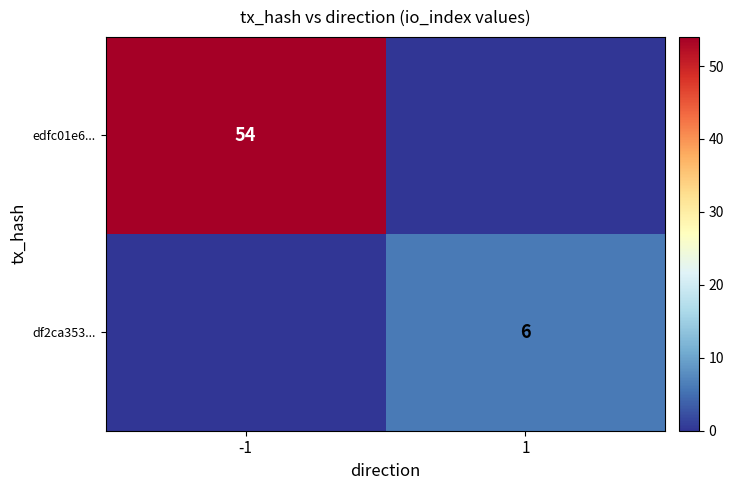

What is the maximum value shown in the chart?

54